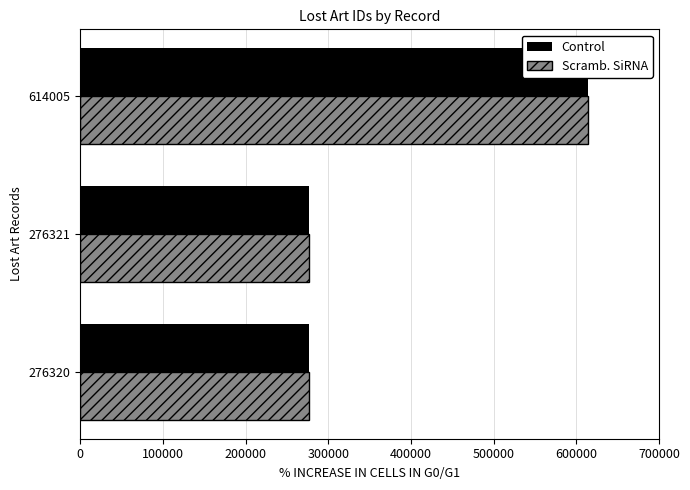

Which series has the largest range (max minus min)?

Control